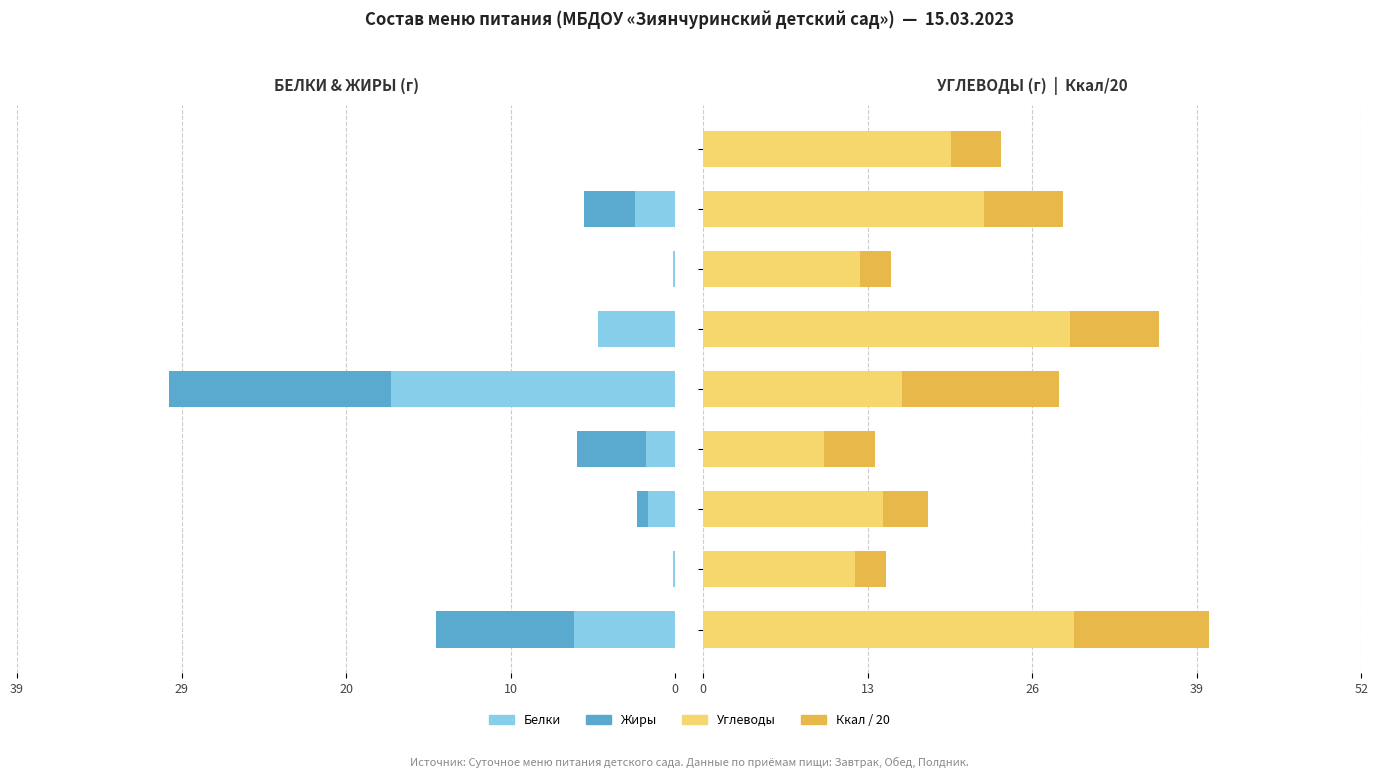

What is the sum of all Углеводы values?

164.0